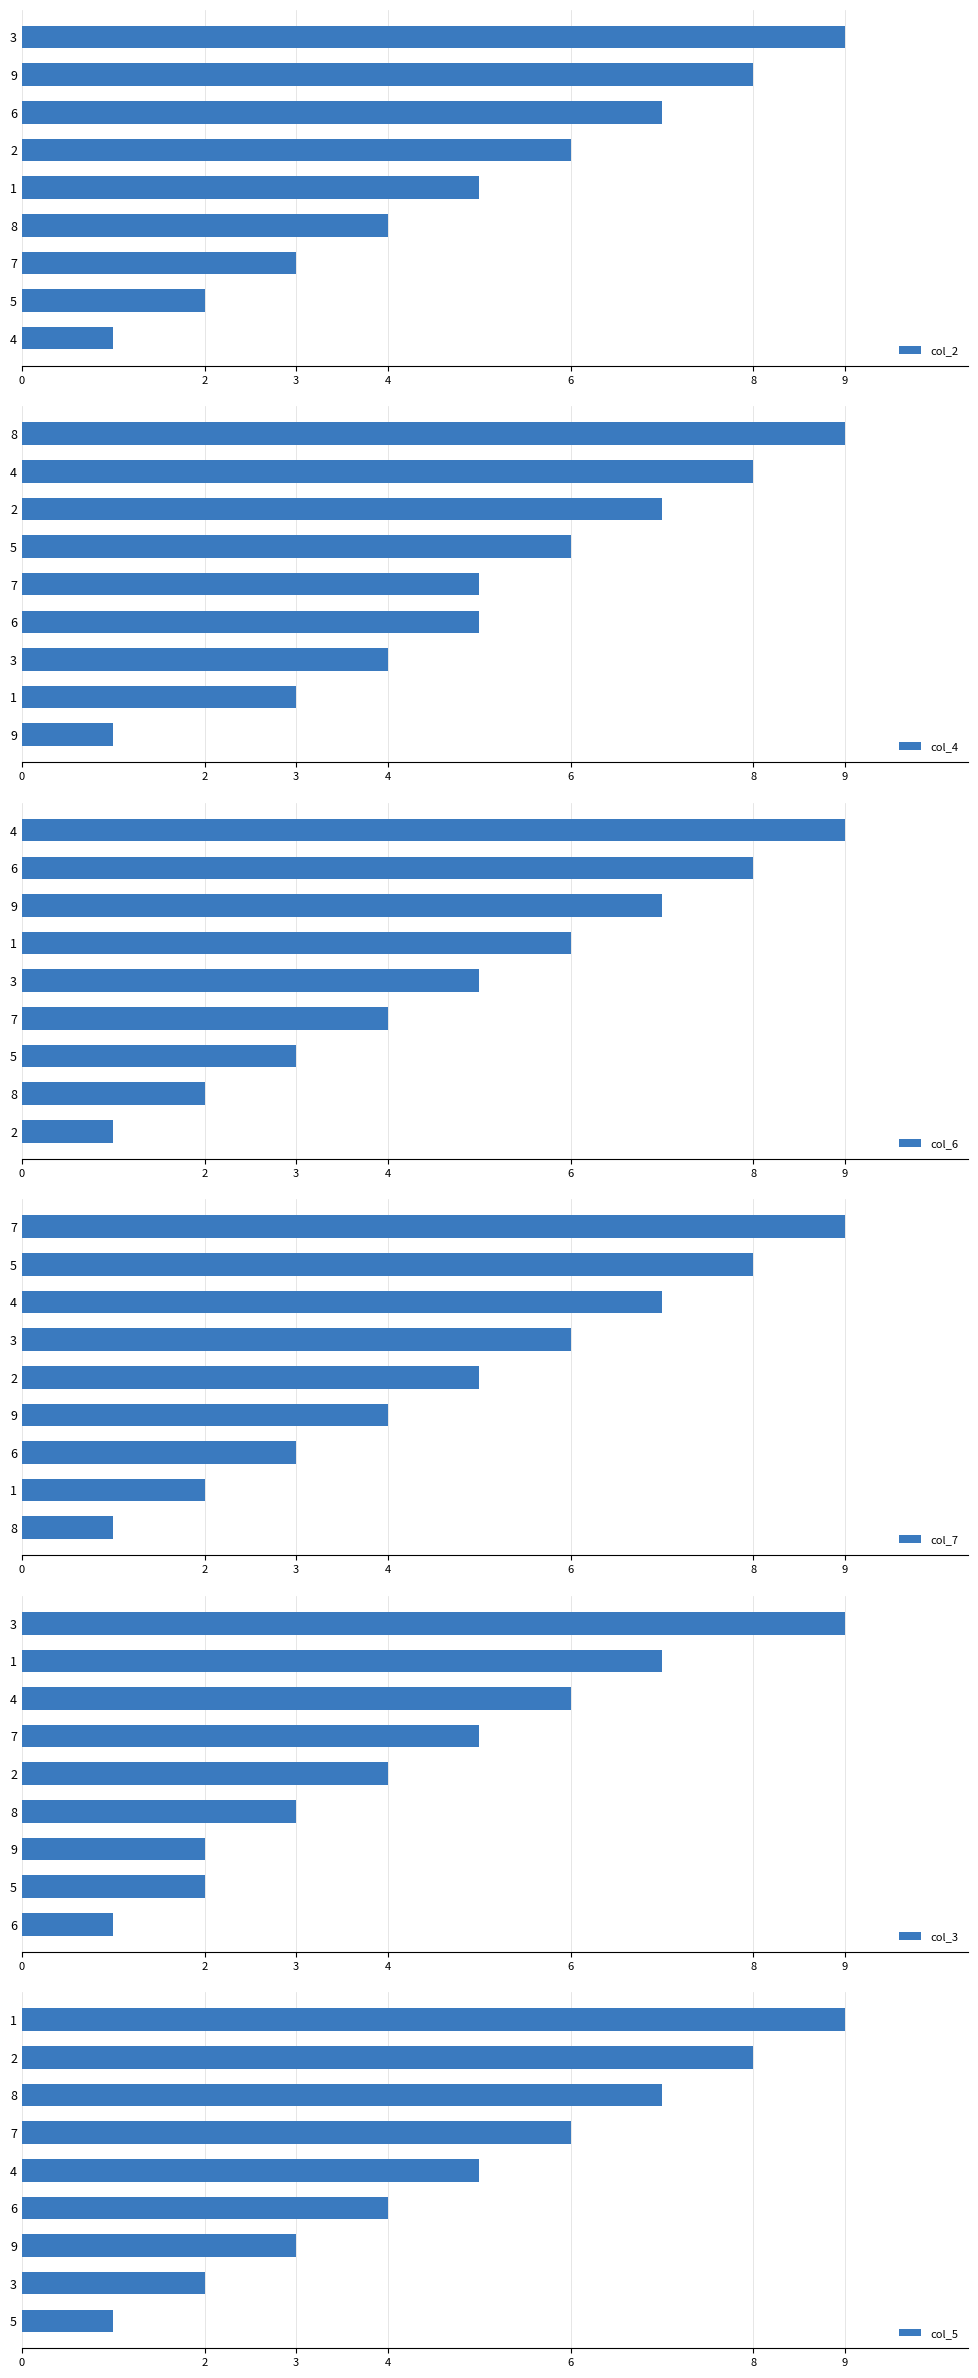

The col_5 series shows 2 at 9. True or false?

False